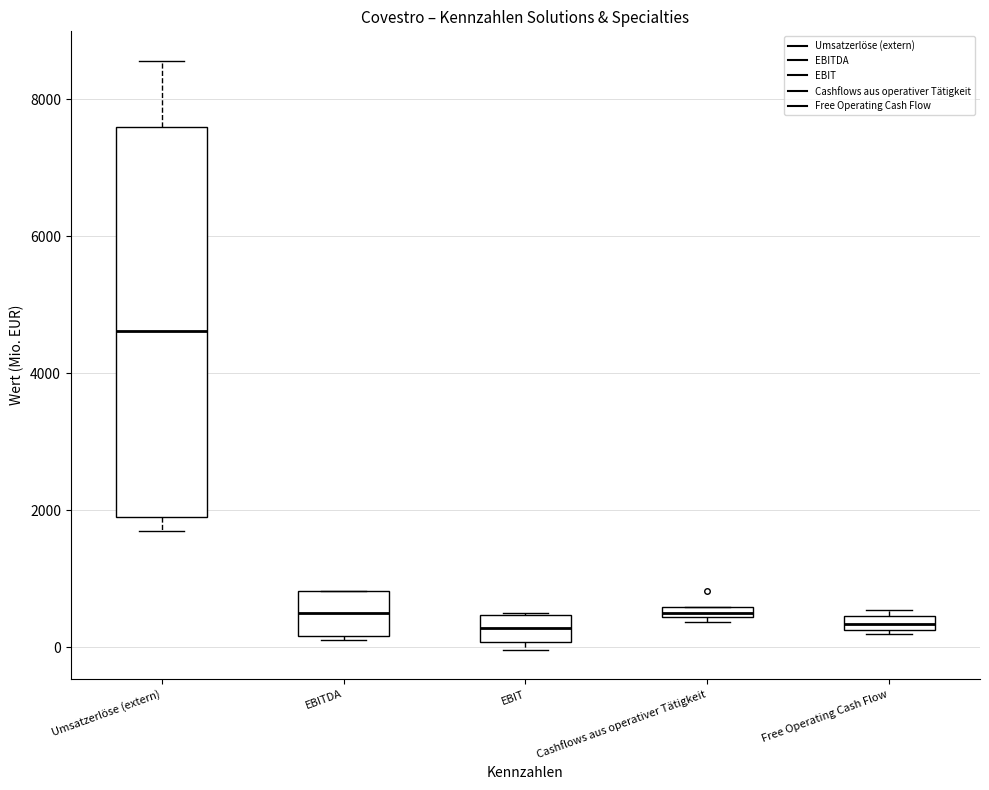

Which box's median line is the highest?

Umsatzerlöse (extern)